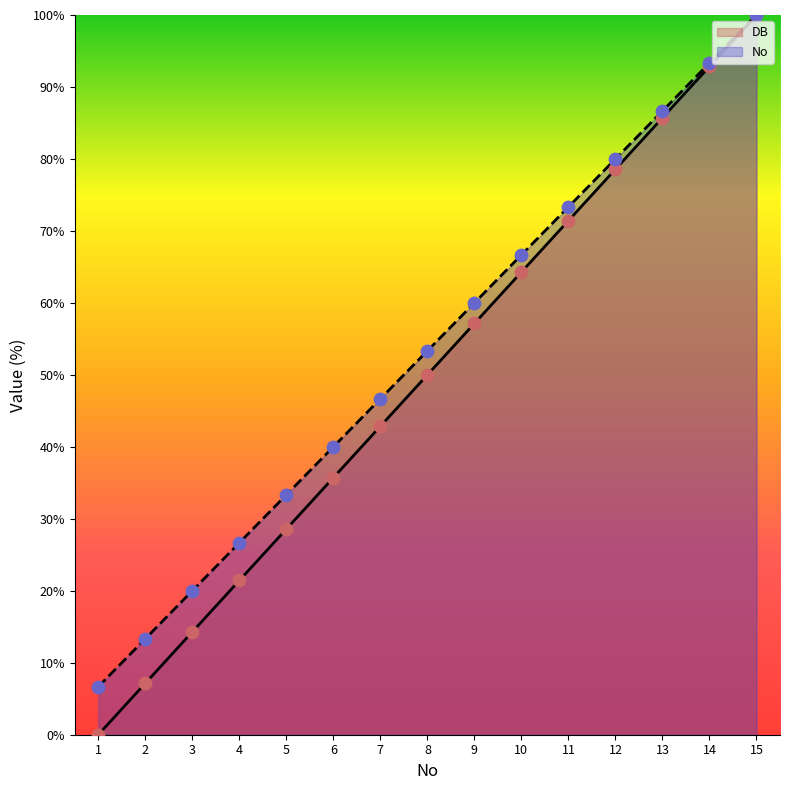

What is the total value across all series at 3?

34.3